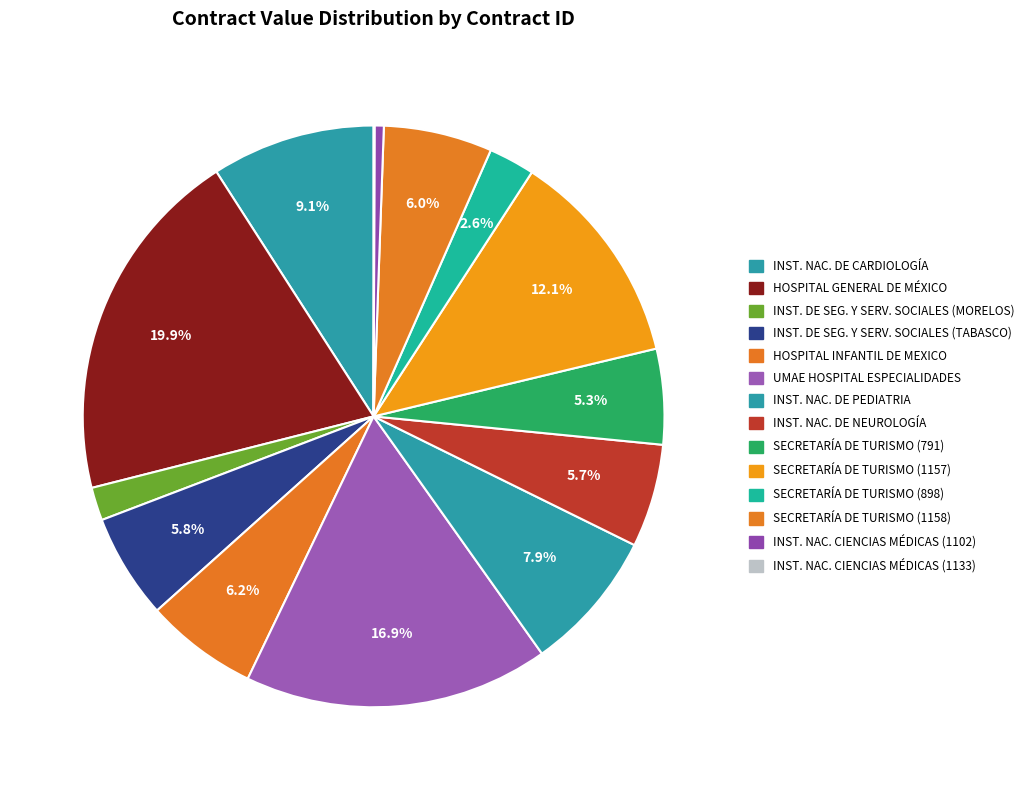

Which slice is the smallest?

1133